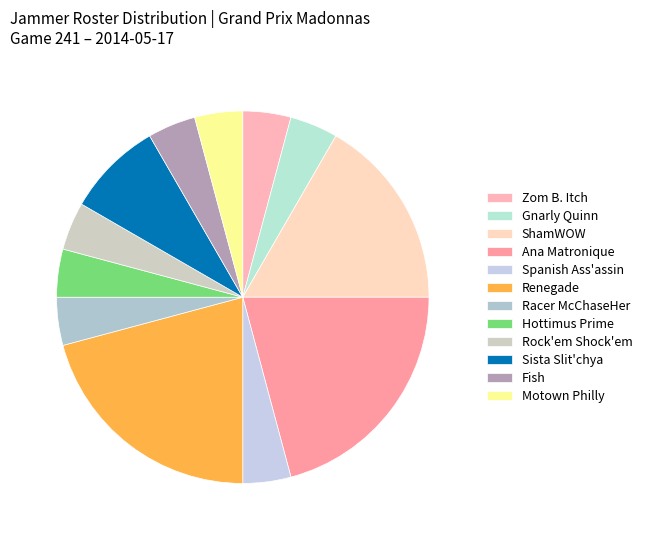

How many segments does this pie chart have?

12